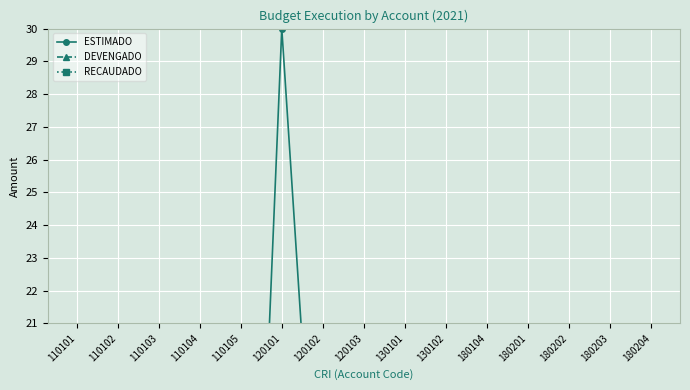

Read the RECAUDADO value at 110104.

1.2